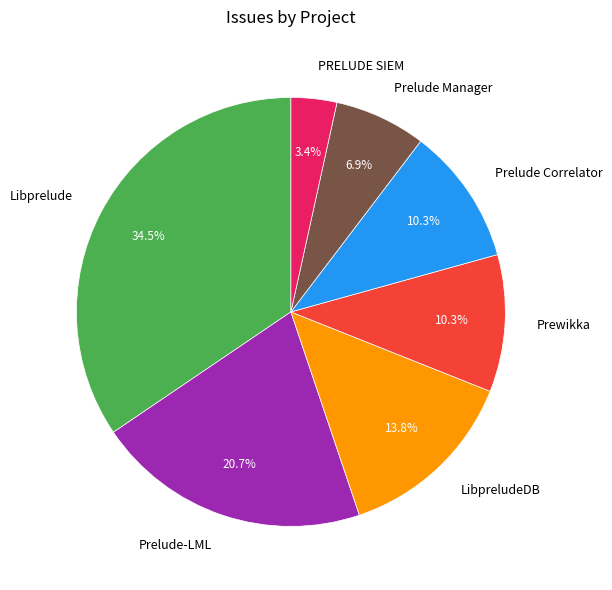

To the nearest percent, what is the difference between the largest and smallest slice percentages?

31%